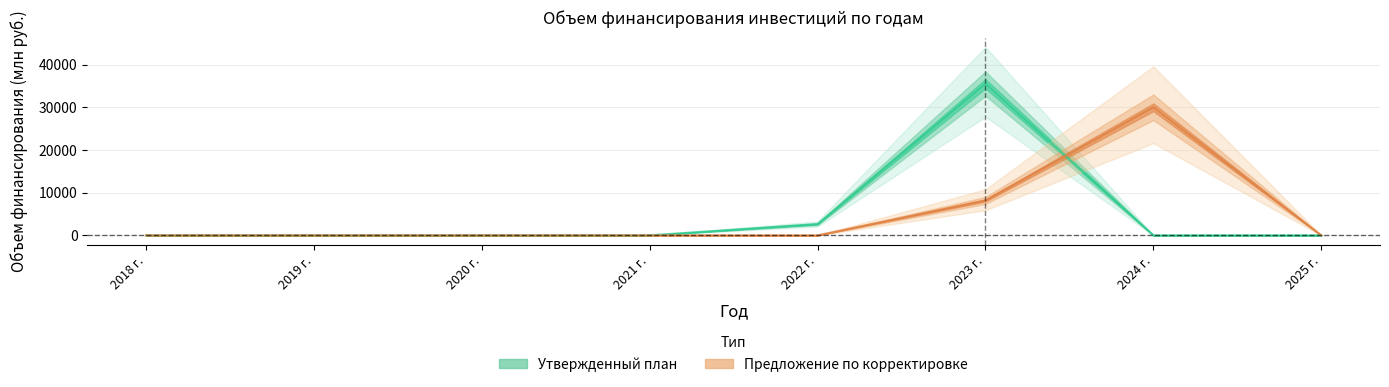

True or false: Предложение по корректировке has a value of 30000.0 at 2024 г..

True